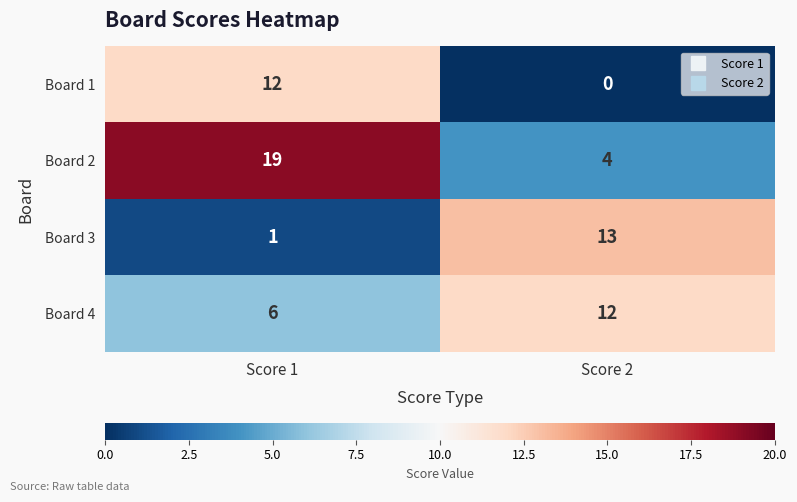

The Board 4 series shows 12 at Score 2. True or false?

True